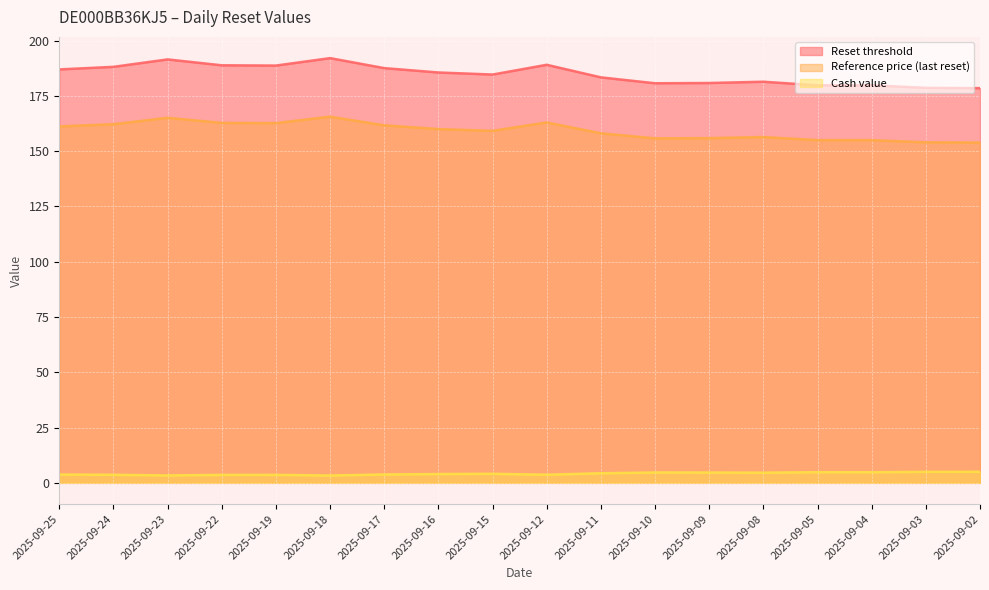

True or false: Cash value has more than 2 points higher than both neighbors.

True